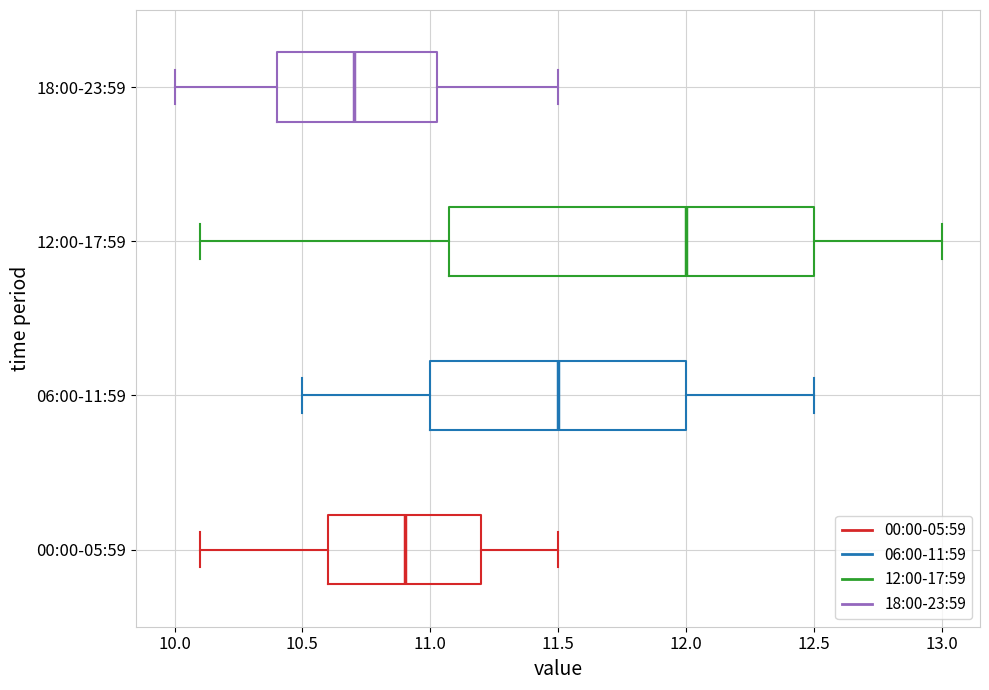

Which box's median line is the furthest to the left?

18:00-23:59